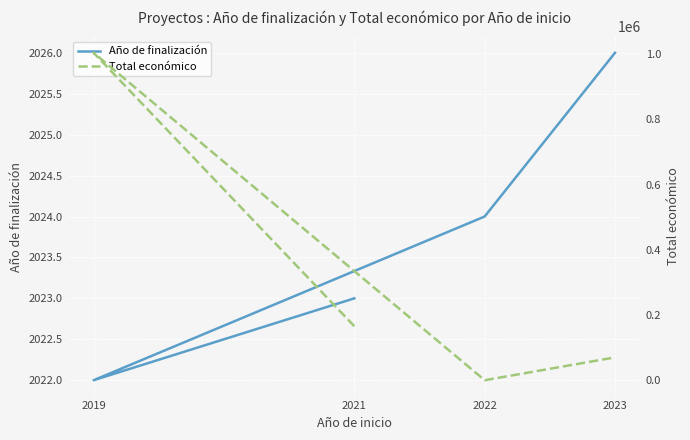

Reading left to right, extract all data points from this chart.

Año de finalización: 2021=2023	2019=2022	2022=2024	2023=2026
Total económico: 2021=165565	2019=1003835	2022=0	2023=70000